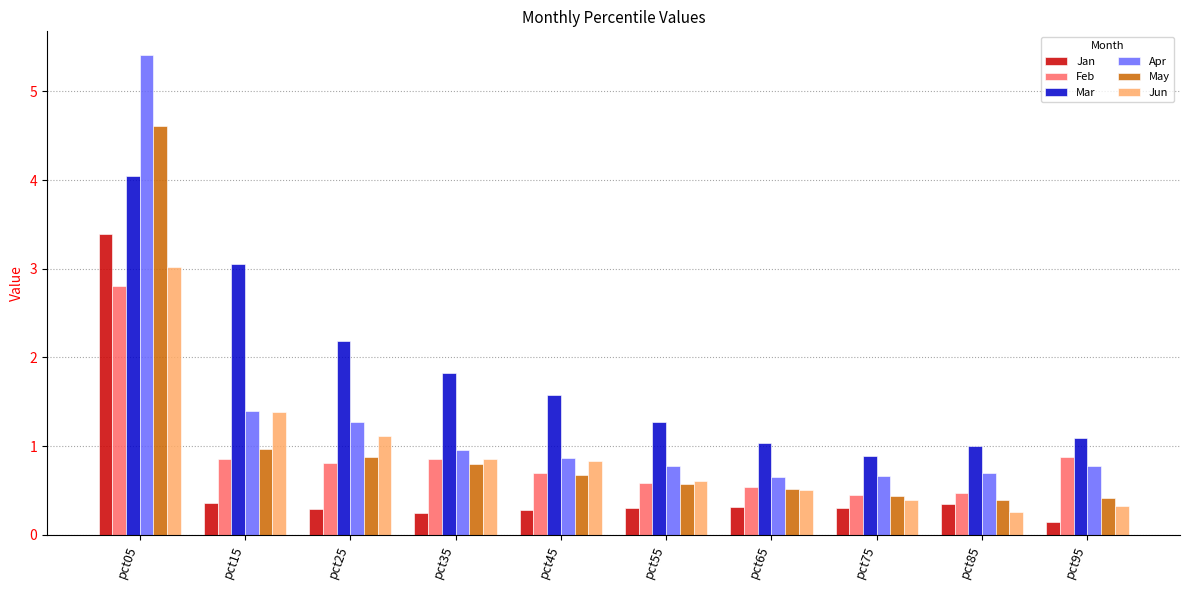

Is it true that May equals 7.3 at pct05?

False